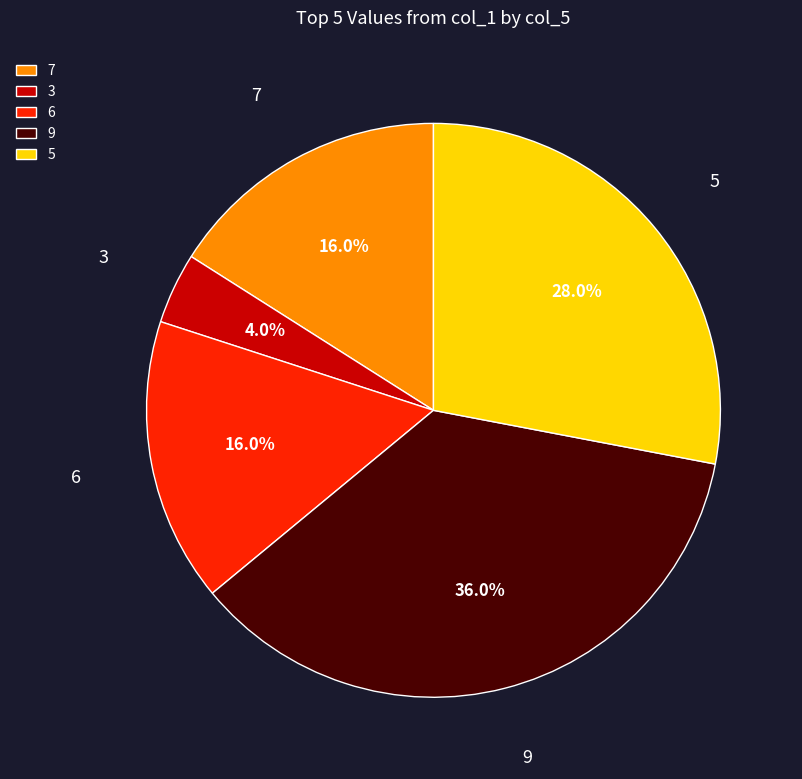

Does 9 represent more than half of the total?

No